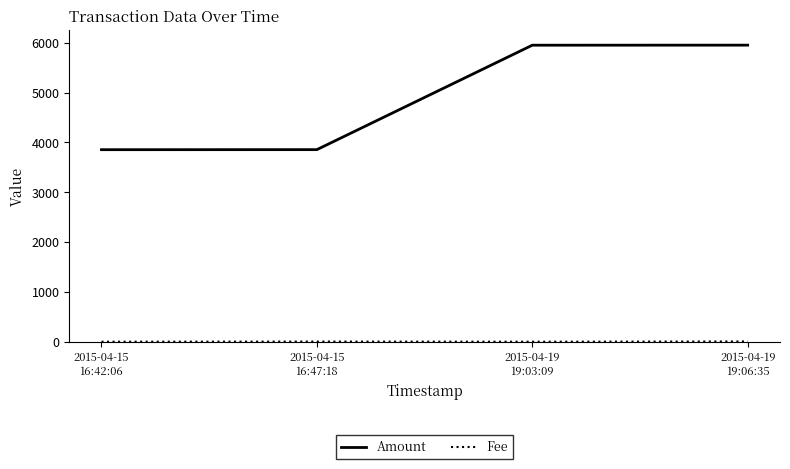

What is the sum of all Amount values?

19606